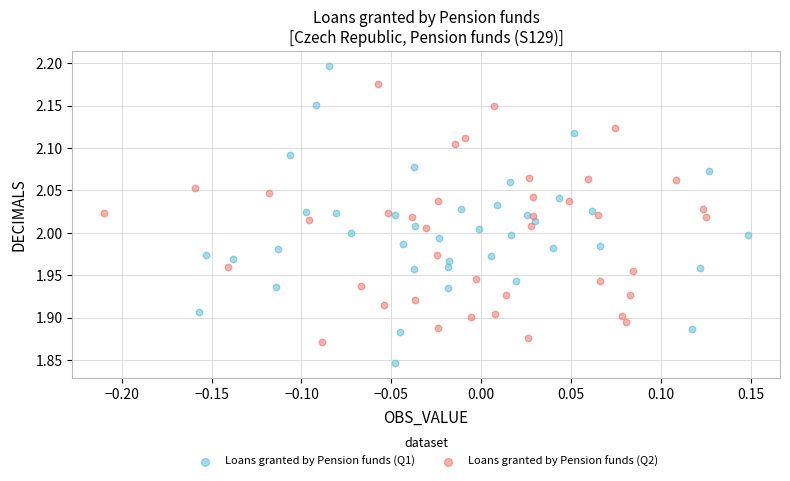

Which series reaches the maximum Y coordinate?

Loans granted by Pension funds (Q1)